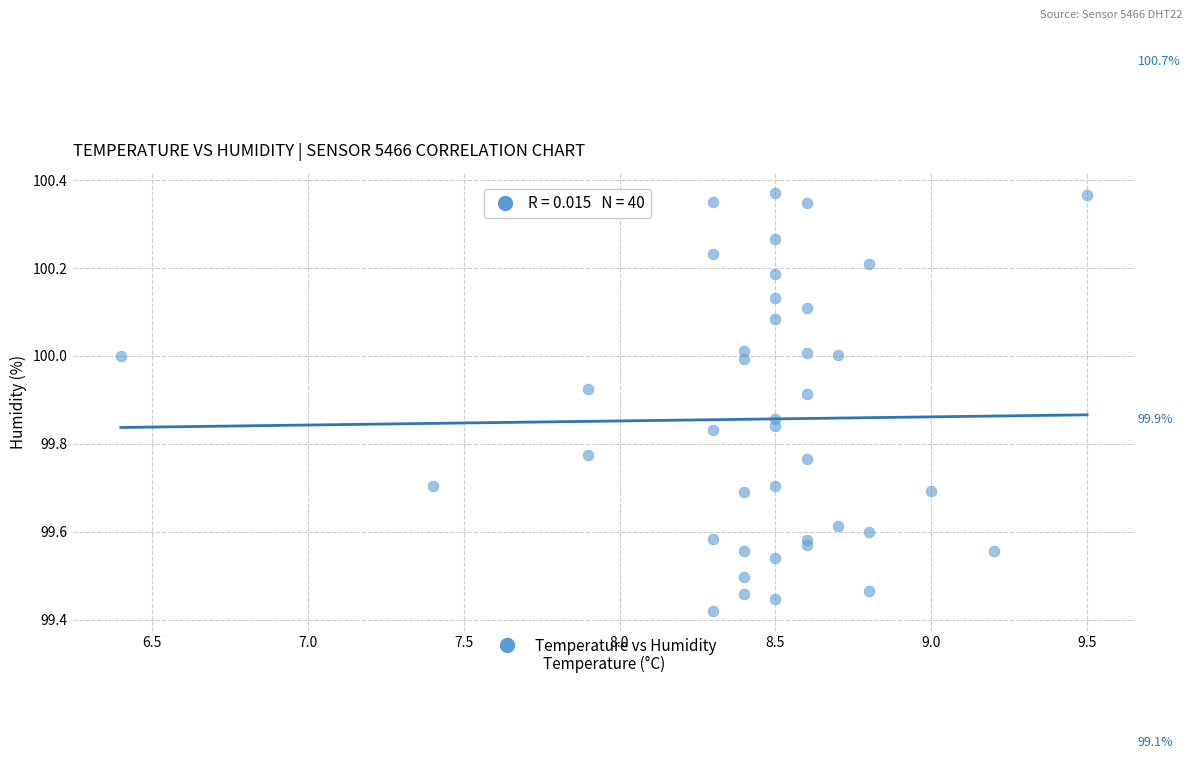

What is the range of X values (max minus min)?

3.1